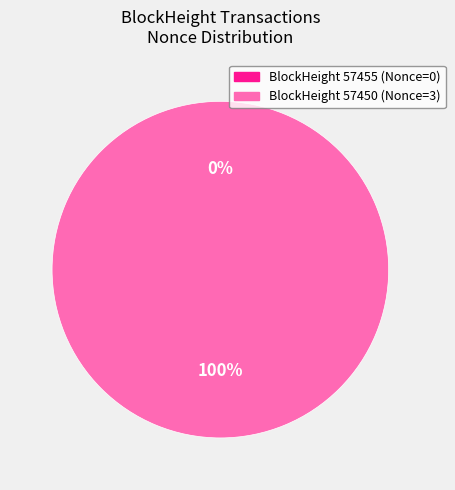

Which has a higher value, 57455 or 57450?

57450